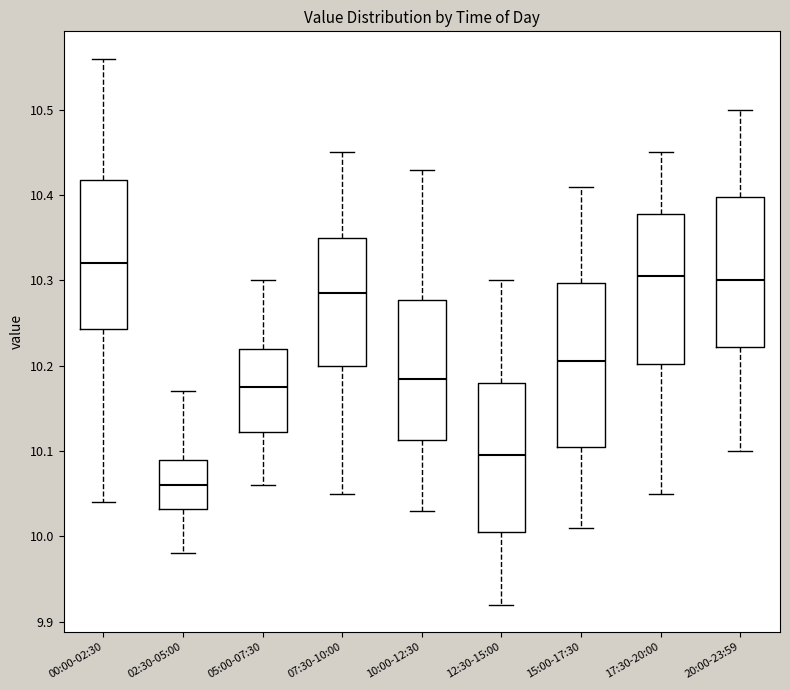

Which box is the tallest, from its lower edge to its upper edge?

15:00-17:30